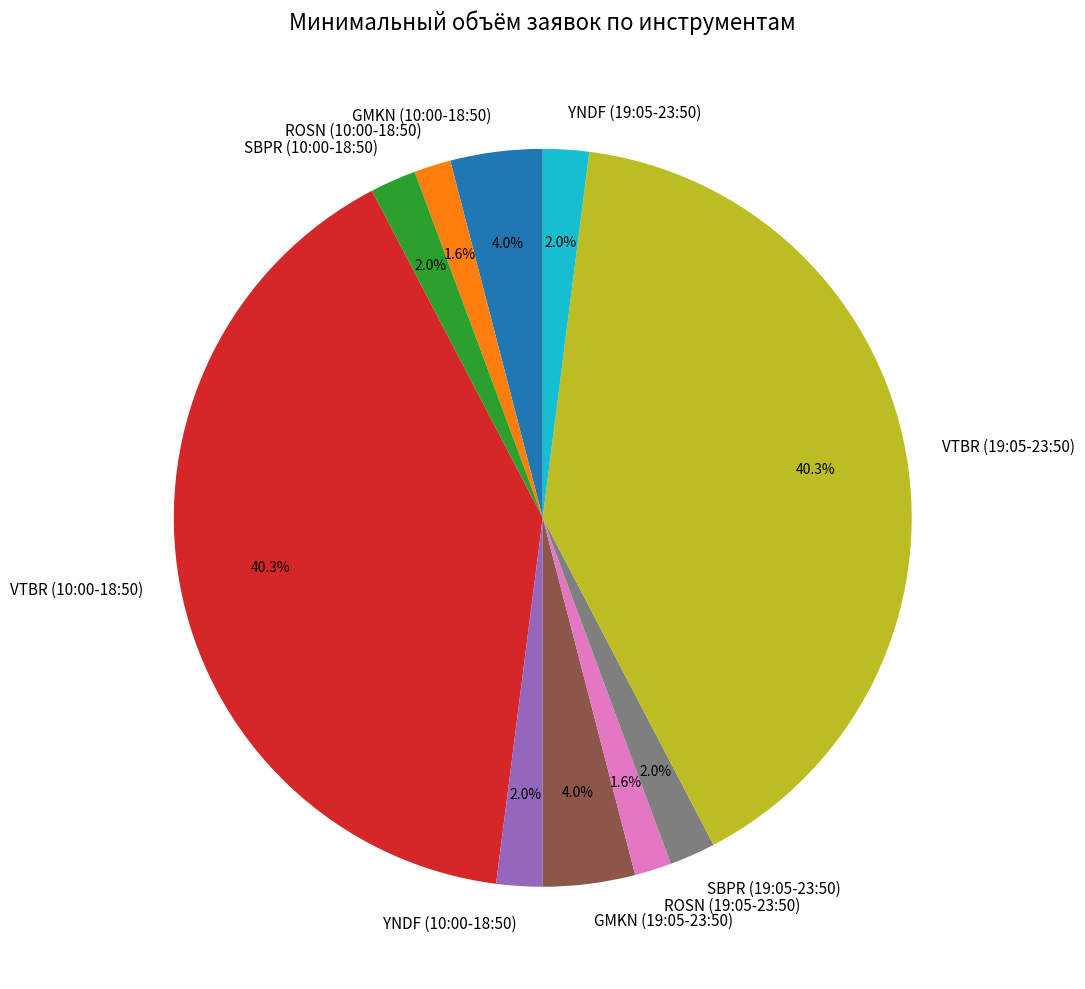

True or false: YNDF (10:00-18:50) accounts for 2% of the total.

True